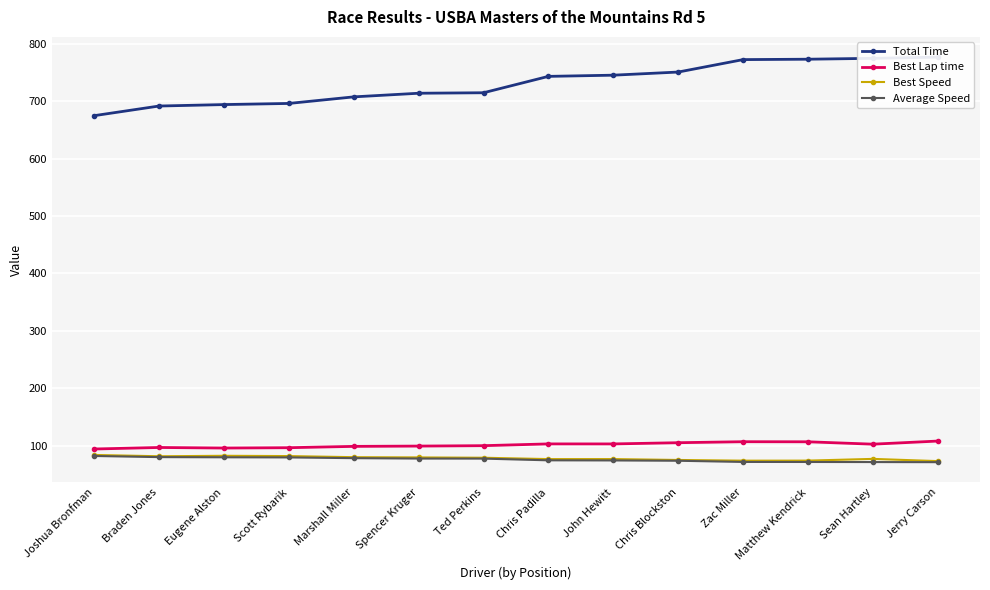

True or false: Best Speed and Best Lap time cross at least once.

False